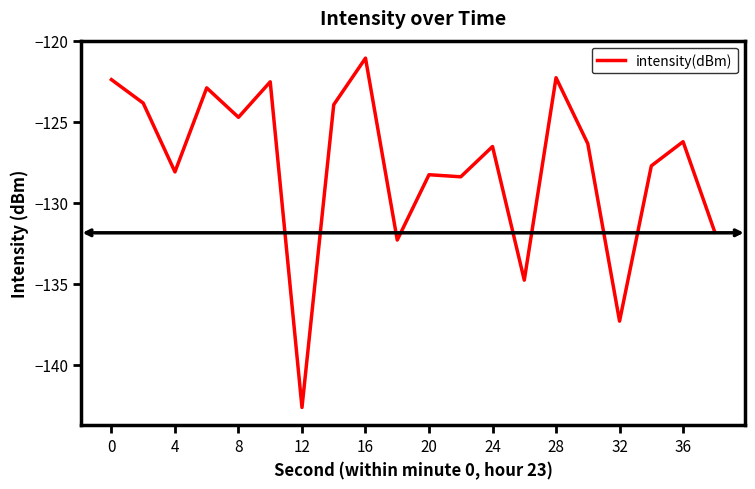

What is the difference between the maximum and minimum values?

21.6